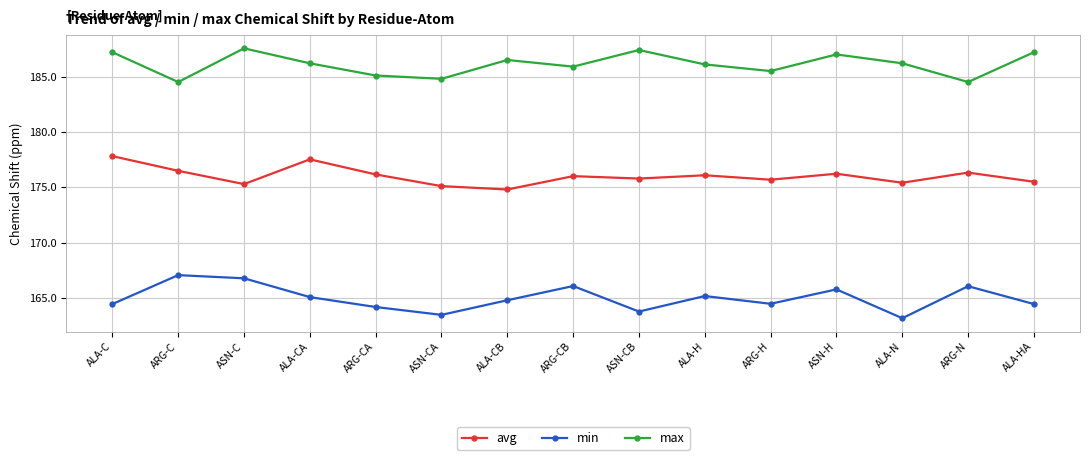

Is the value of avg at ALA-CA greater than the value of min at ARG-C?

Yes